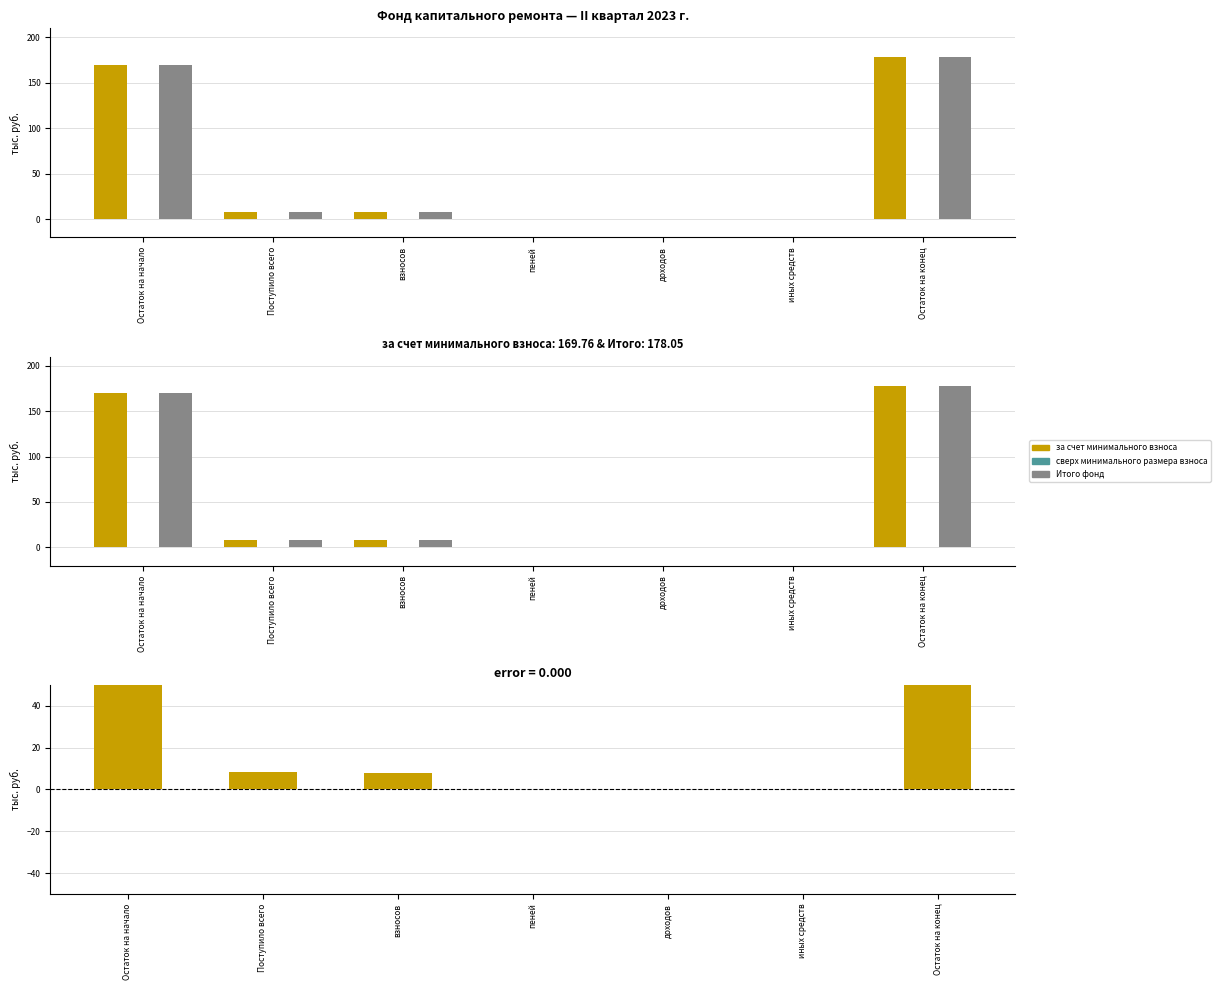

What is the label of the 3rd bar from the right?

доходов